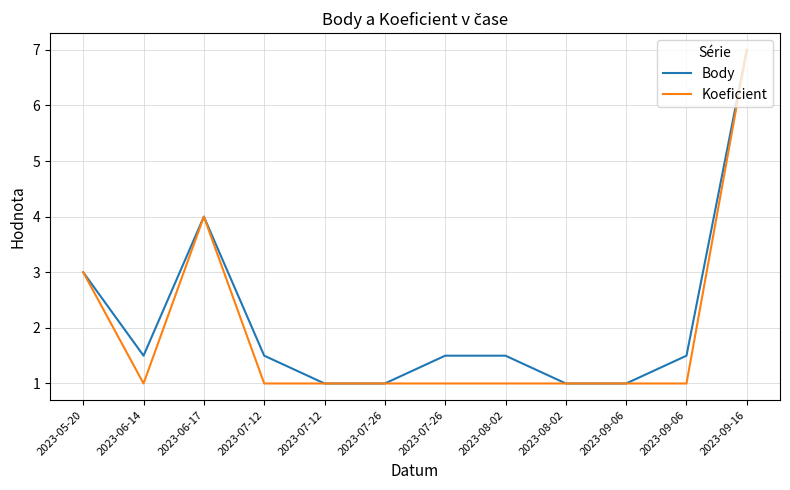

What is the label of the 3rd point from the right?

2023-09-06